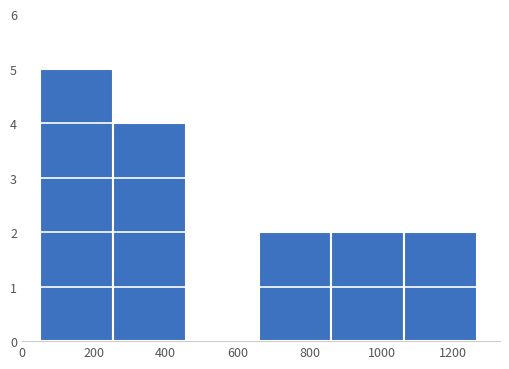

How tall is the bar that spans 1060 to 1260 on the x-axis? Neither the bar edges nor the heights are printed on the chart, so give them approximately, as read against the axes.

2